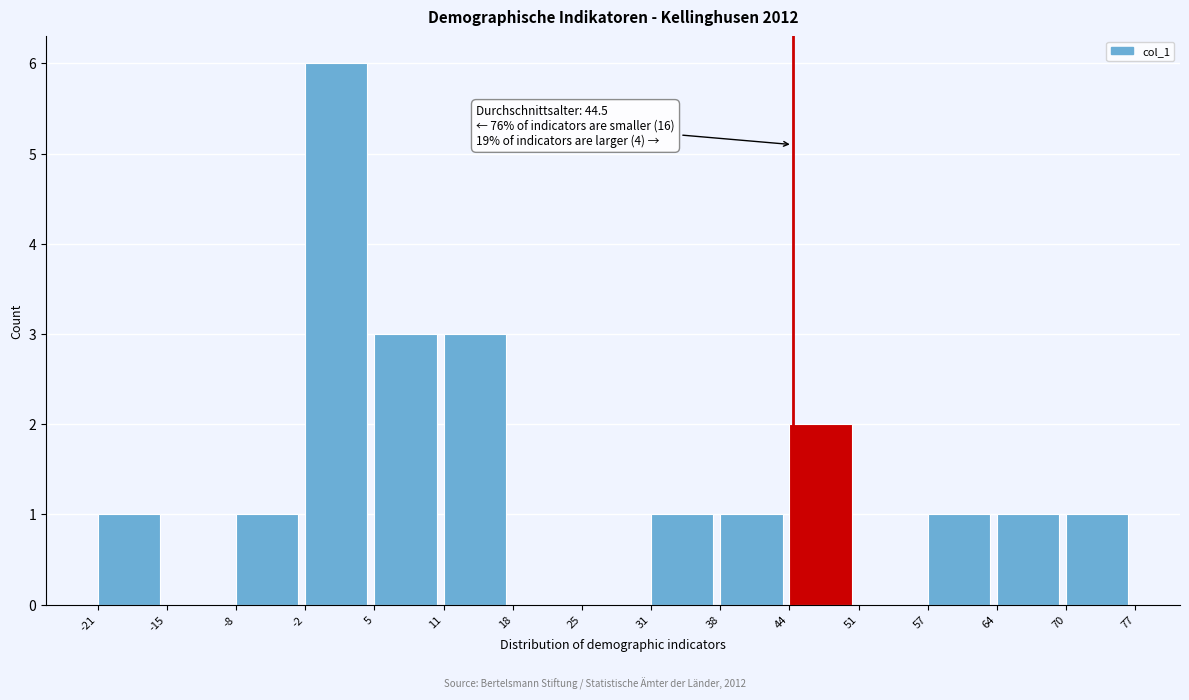

Which range on the x-axis has the tallest bar?

-2 to 5